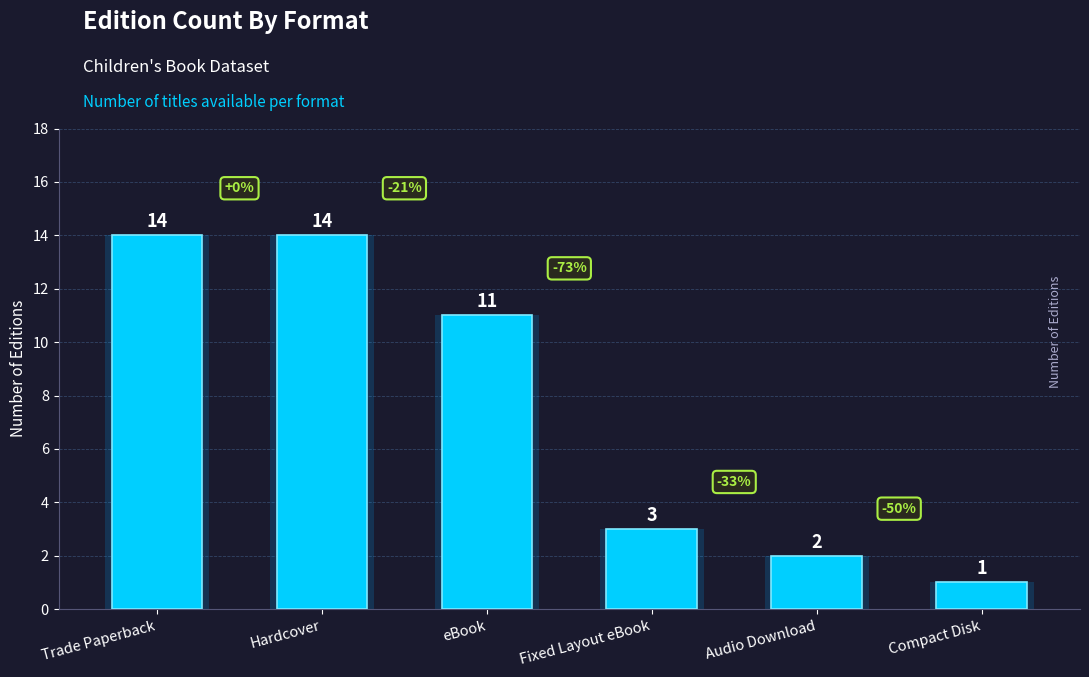

Reading left to right, extract all data points from this chart.

Trade Paperback=14	Hardcover=14	eBook=11	Fixed Layout eBook=3	Audio Download=2	Compact Disk=1